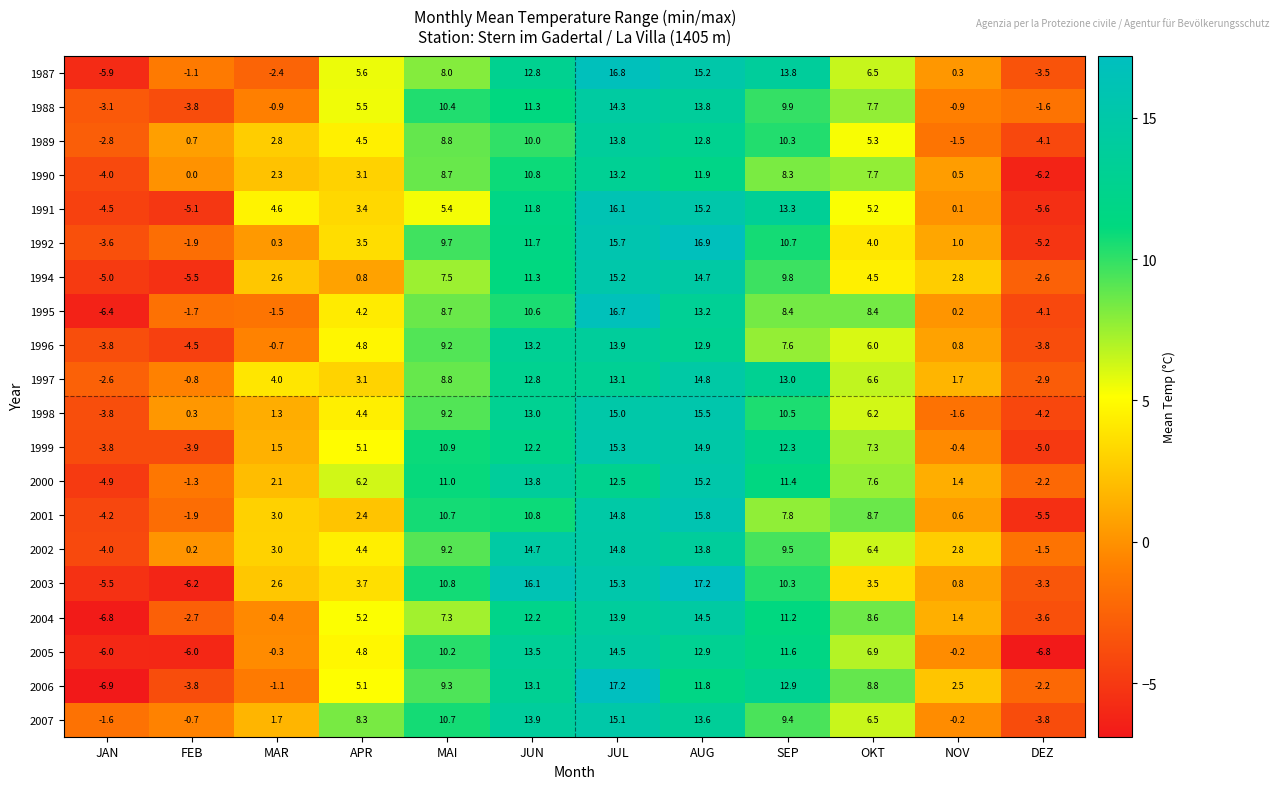

List the labels in order of 1998 value, smallest first.

DEZ, JAN, NOV, FEB, MAR, APR, OKT, MAI, SEP, JUN, JUL, AUG